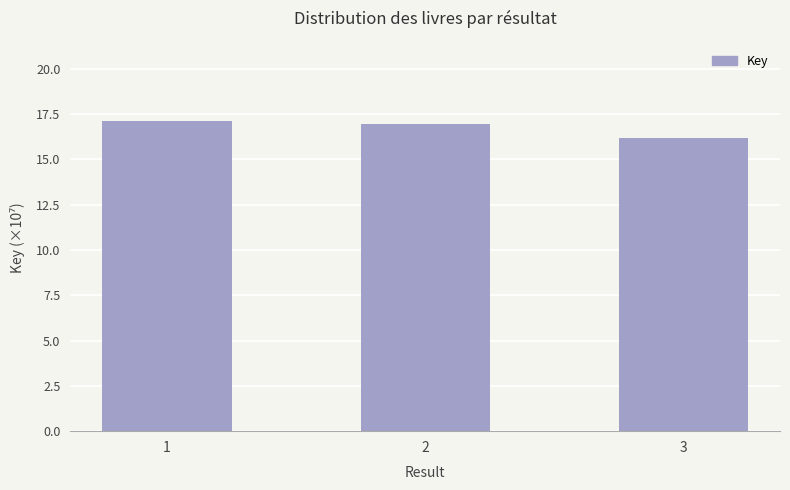

What is the value of the 3rd bar from the left?

16.2